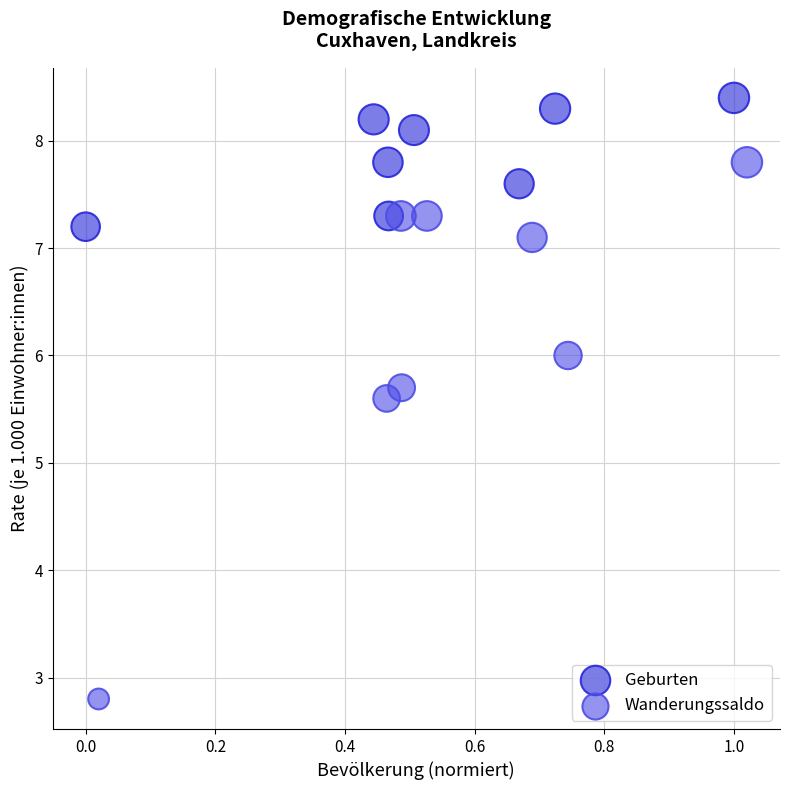

Which series contains the highest Y value?

Geburten